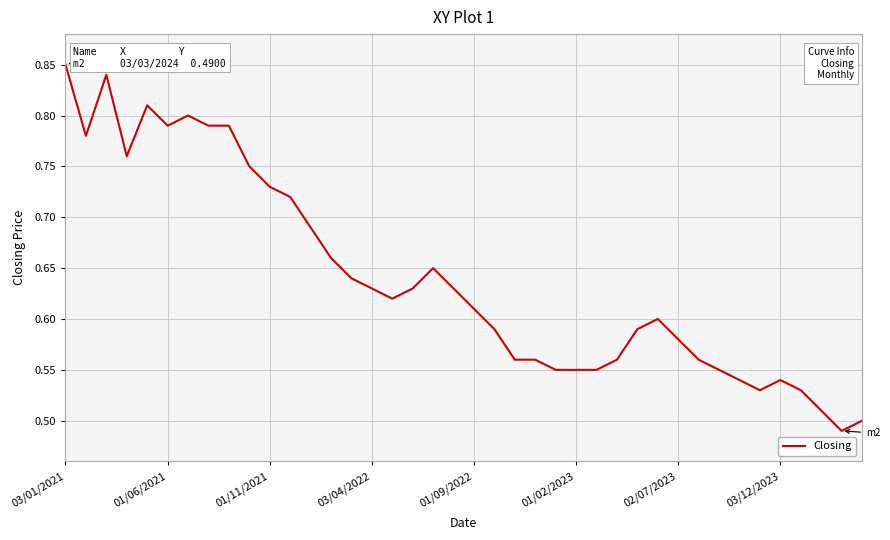

What is the difference between the maximum and minimum values?

0.4